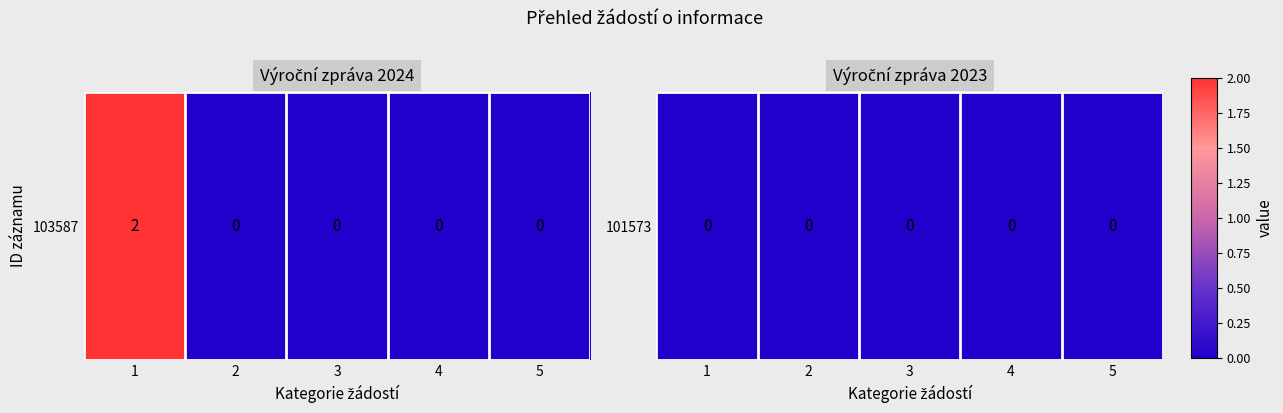

Count the number of values greater than 0.

1